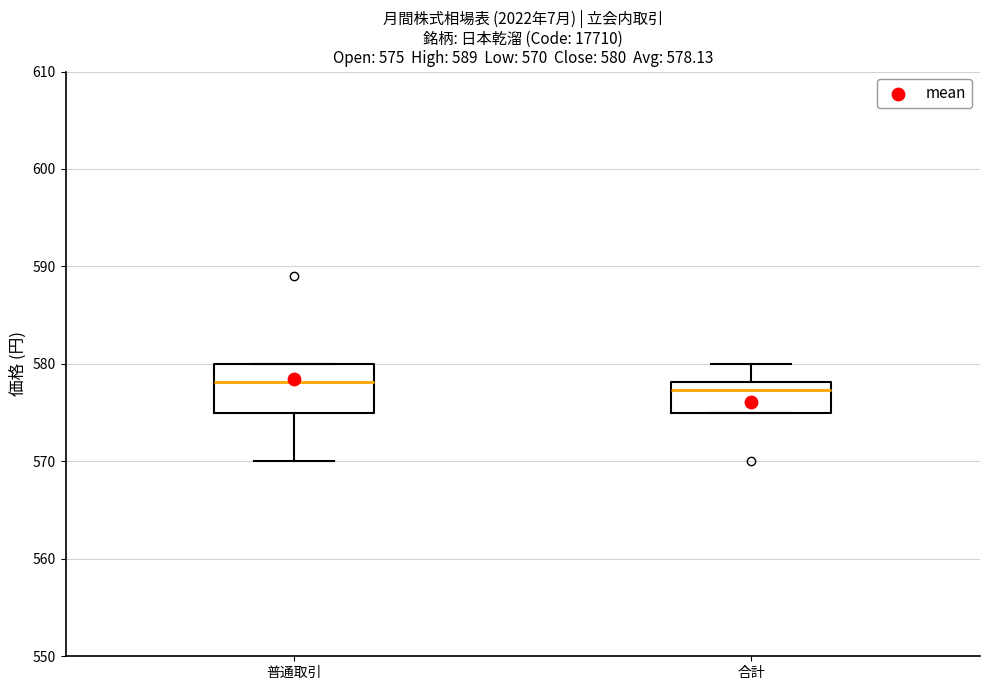

Which box is the tallest, from its lower edge to its upper edge?

普通取引